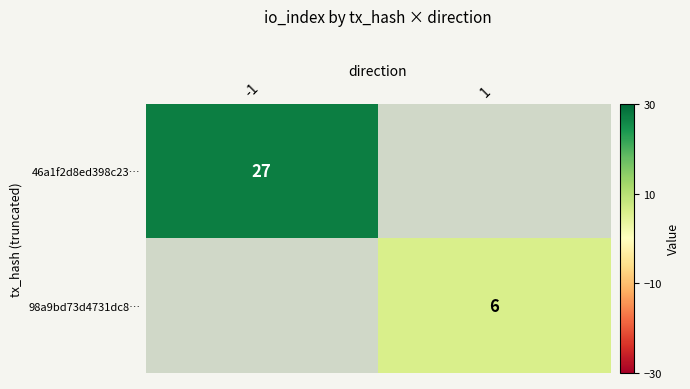

Which category has the lowest value across all series?

1